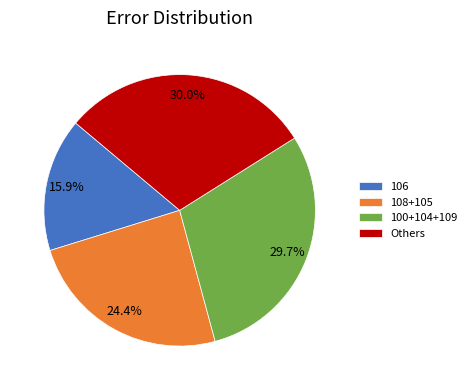

Does any single category account for the majority?

No